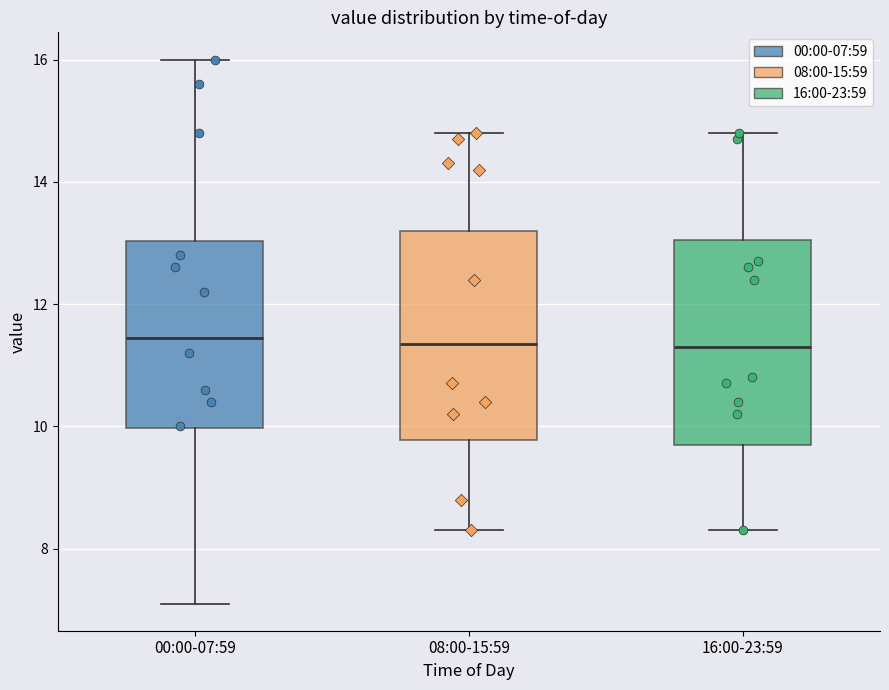

Where does the median line of the box for 08:00-15:59 sit on the y-axis? The values are not printed on the chart, so give them approximately, as read against the axis.

11.4